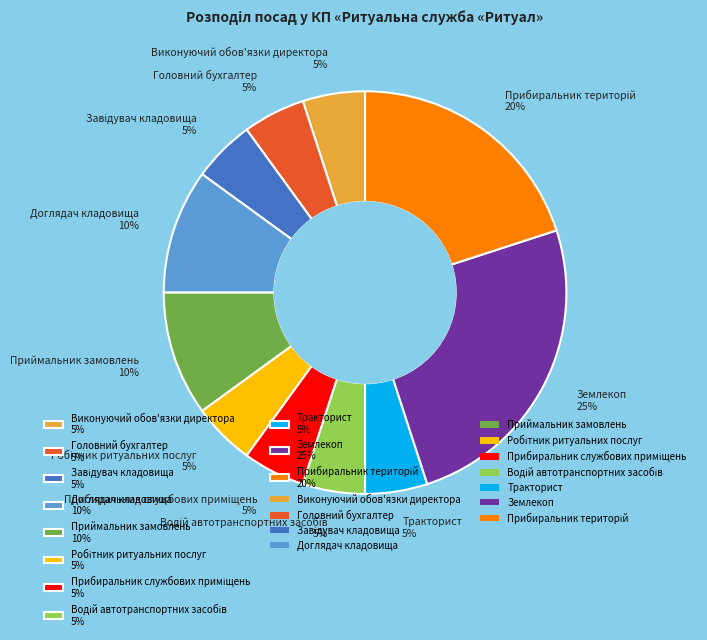

How many slices are in this pie chart?

11